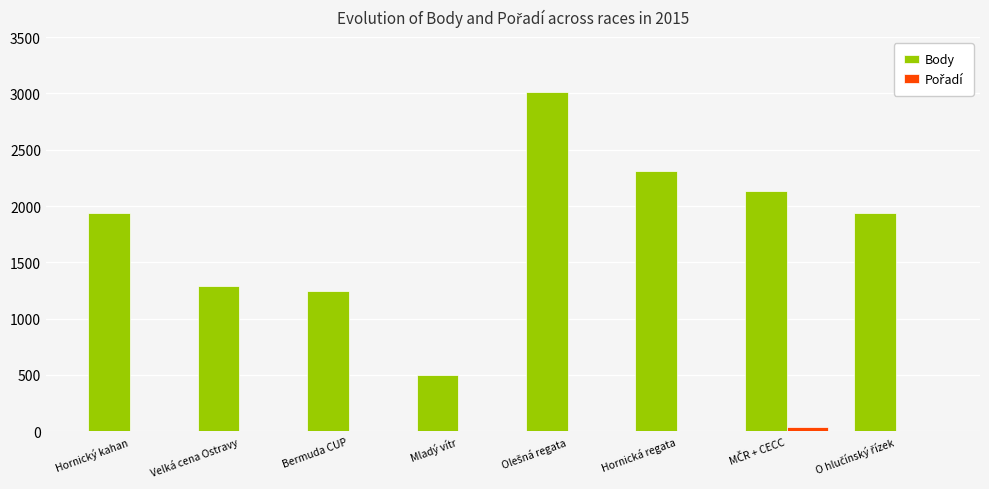

Are the bars horizontal?

No